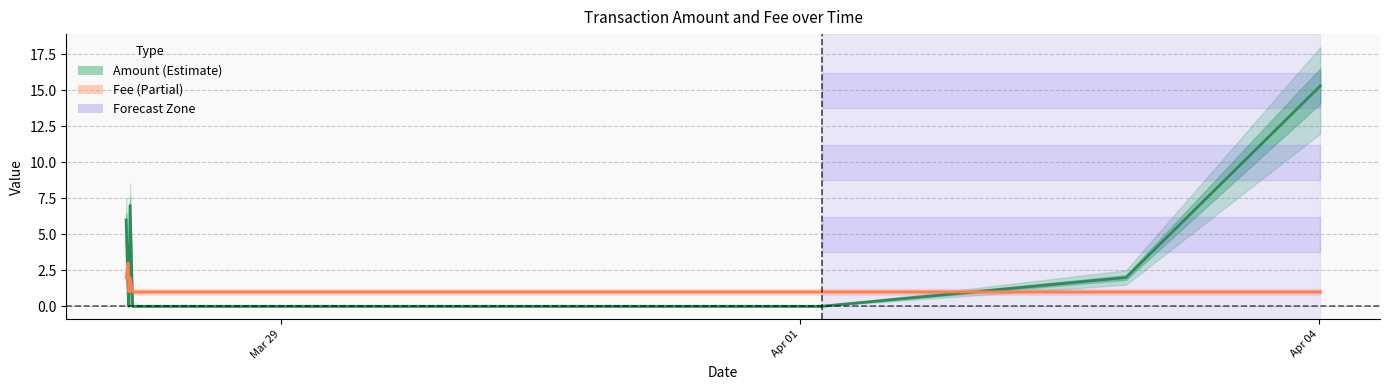

How many lines are shown in the chart?

2